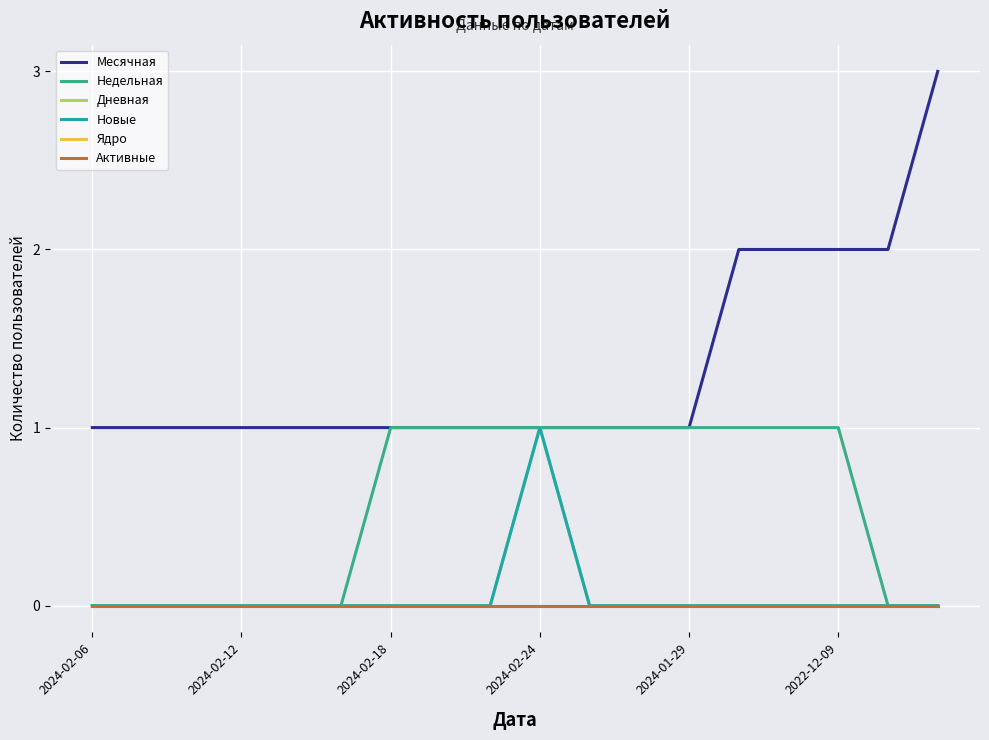

Does the chart display data point markers on the line(s)?

No